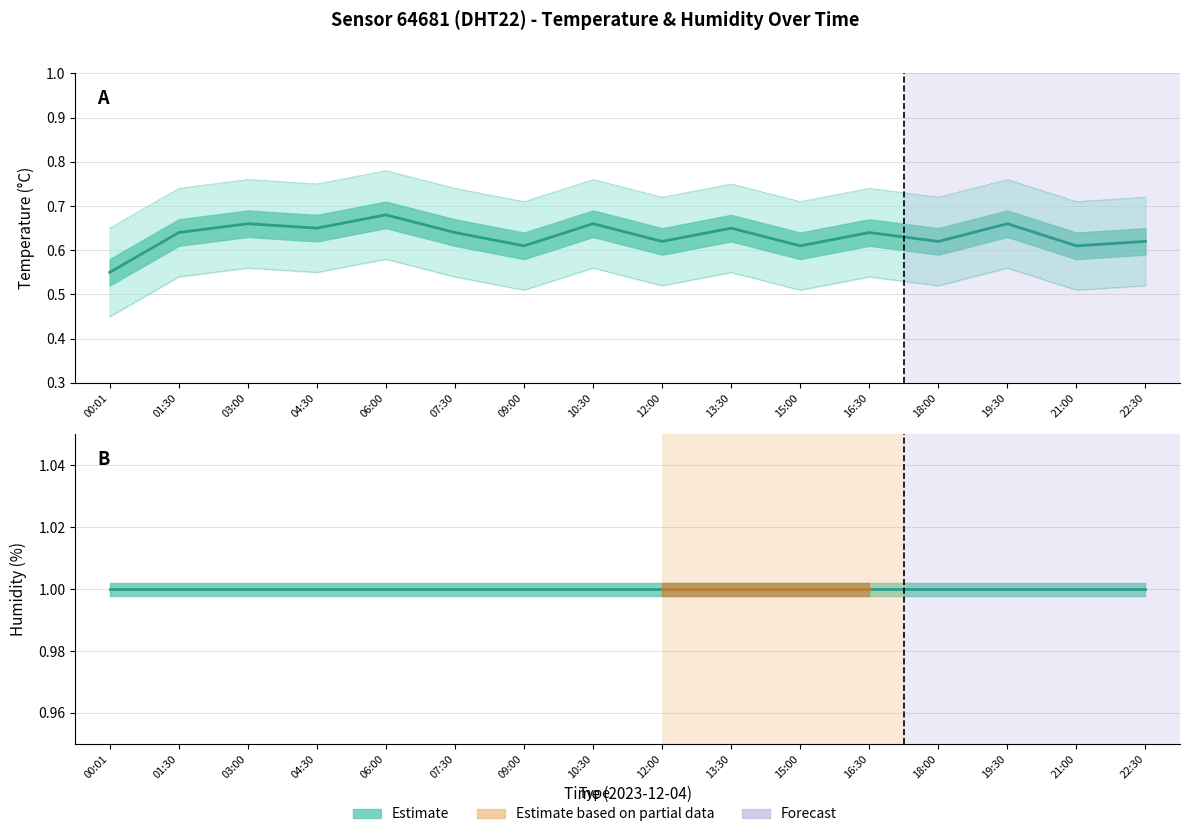

What is the difference between the second highest and second lowest values in the temperature series?

0.1